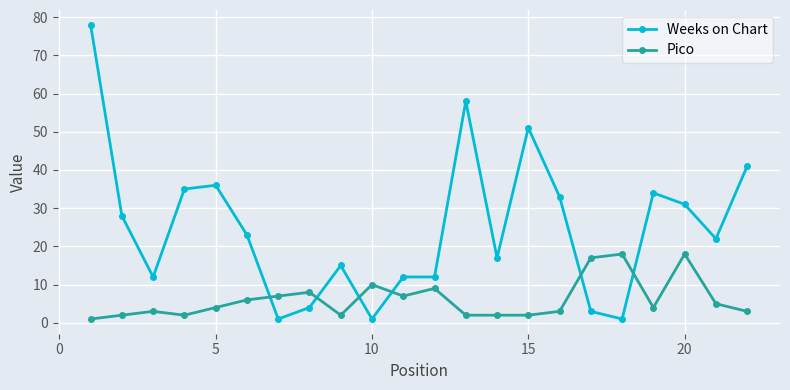

In Pico, how many points are higher than both neighbors (excluding endpoints)?

6